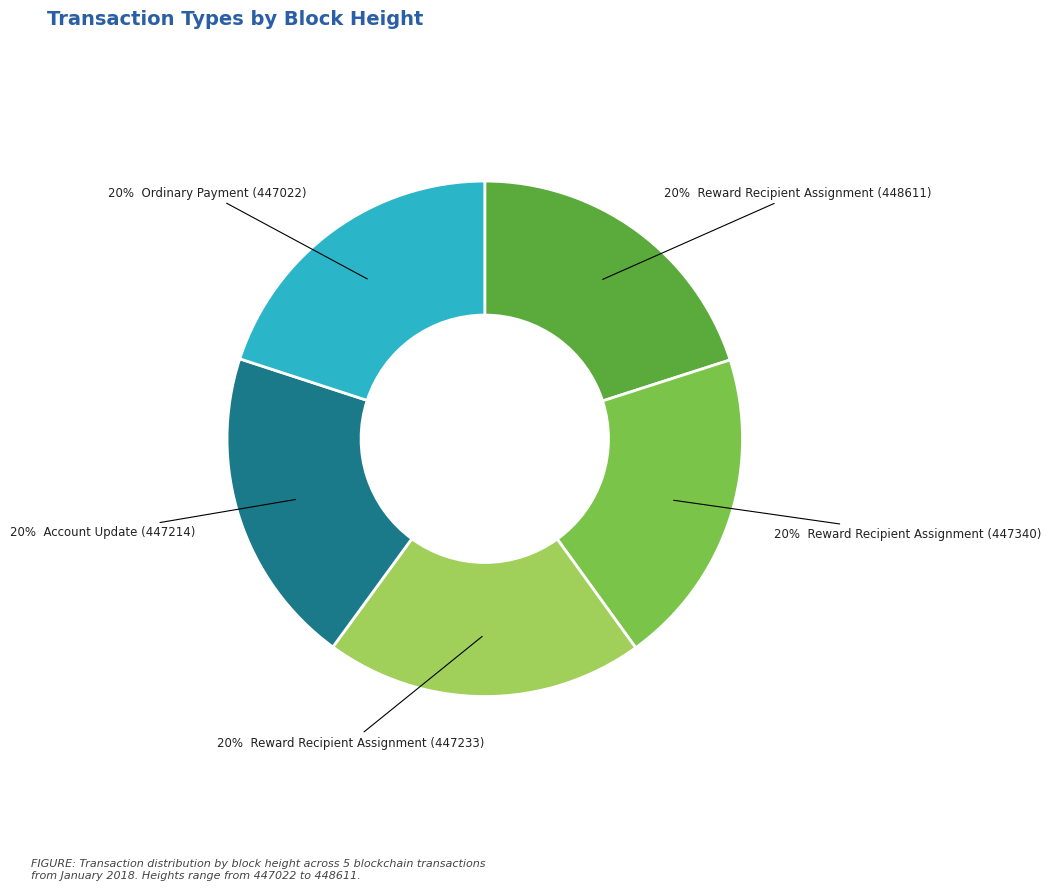

Is there a majority slice in this chart?

No